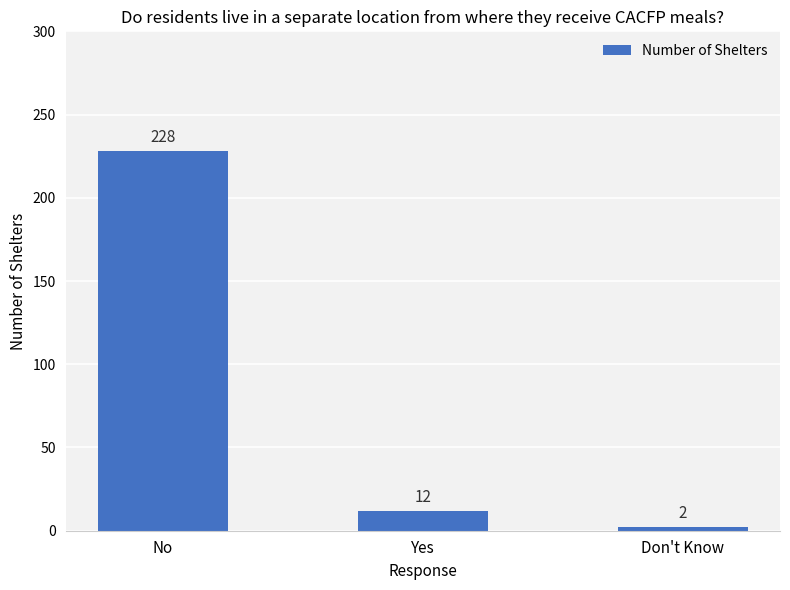

What is the difference between the maximum and minimum values?

226